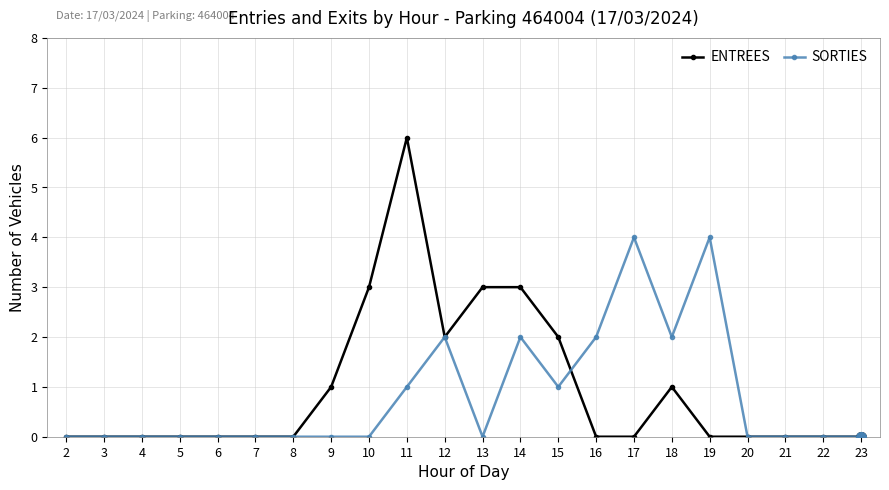

What value does the ENTREES series have at 11?

6